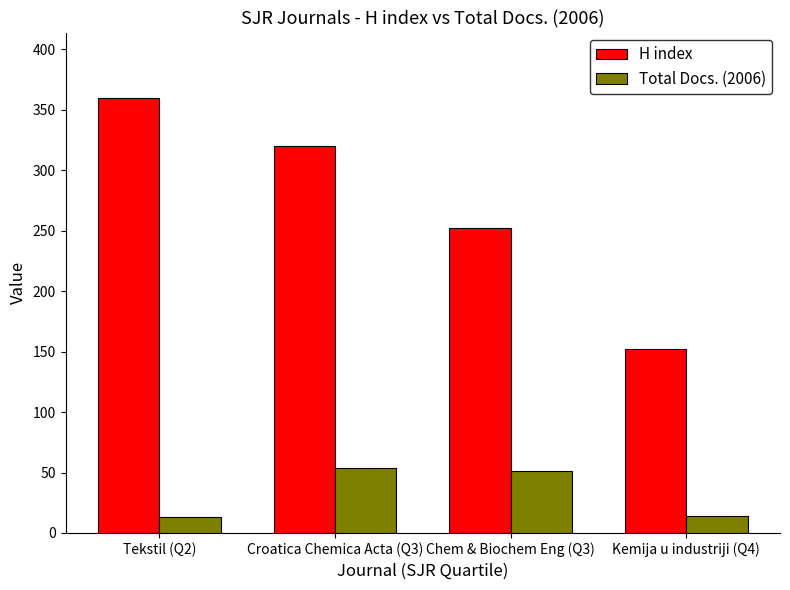

Rank the series at Tekstil (Q2) from highest to lowest value.

H index, Total Docs. (2006)